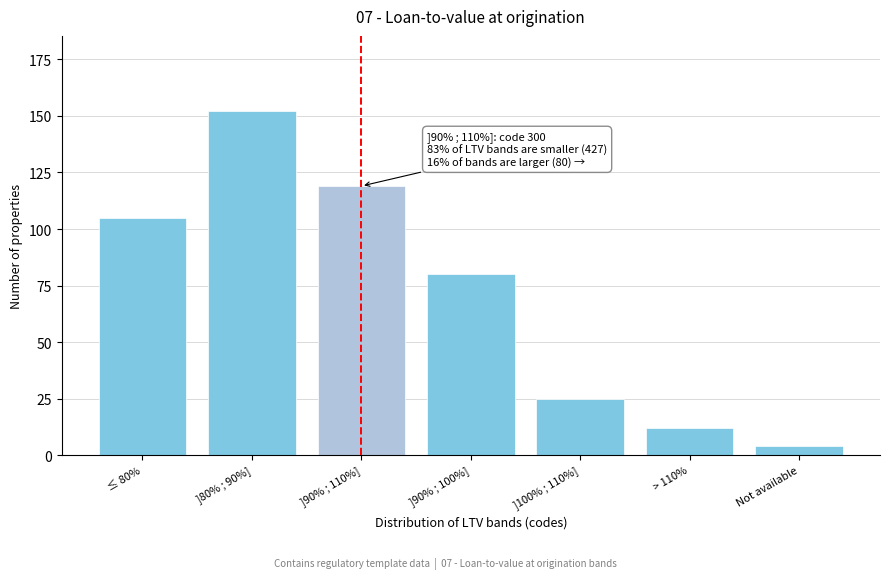

Reading left to right, transcribe all the data shown in this chart.

≤ 80%=105	]80% ; 90%]=152	]90% ; 110%]=119	]90% ; 100%]=80	]100% ; 110%]=25	> 110%=12	Not available=4